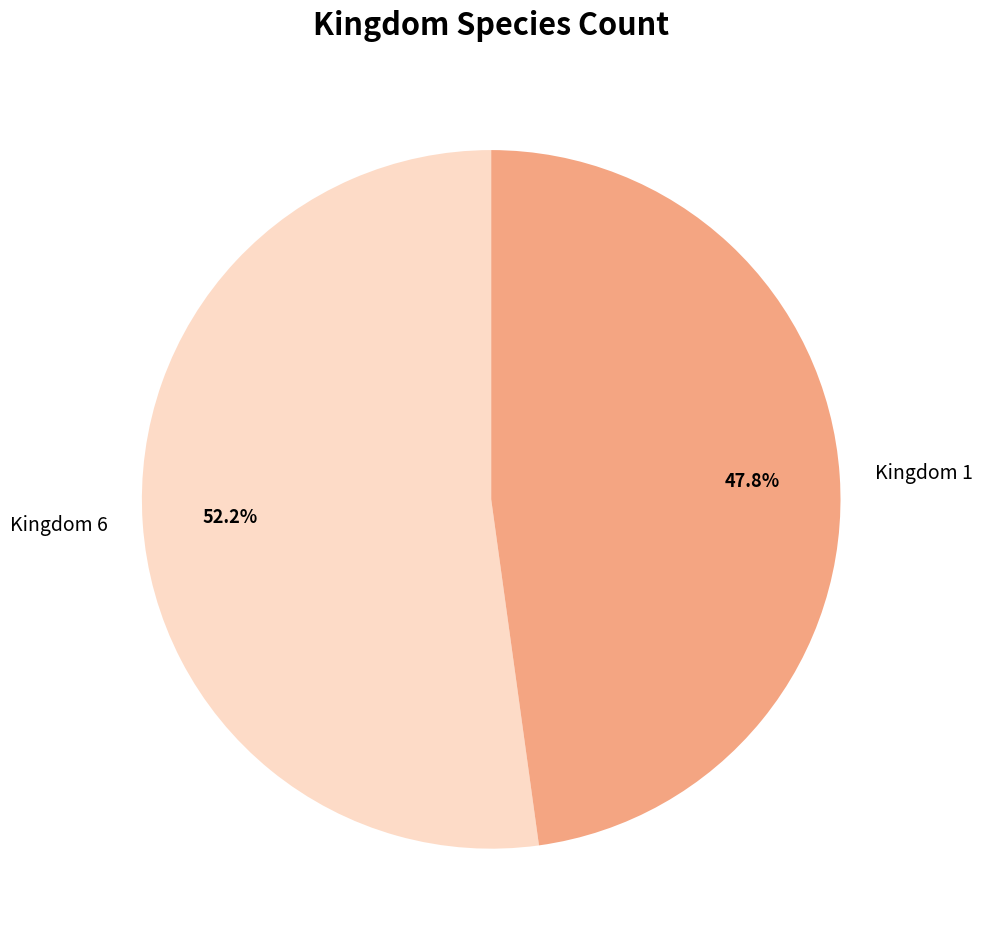

Combined, what portion of the pie is Kingdom 1 and Kingdom 6?

100.0%